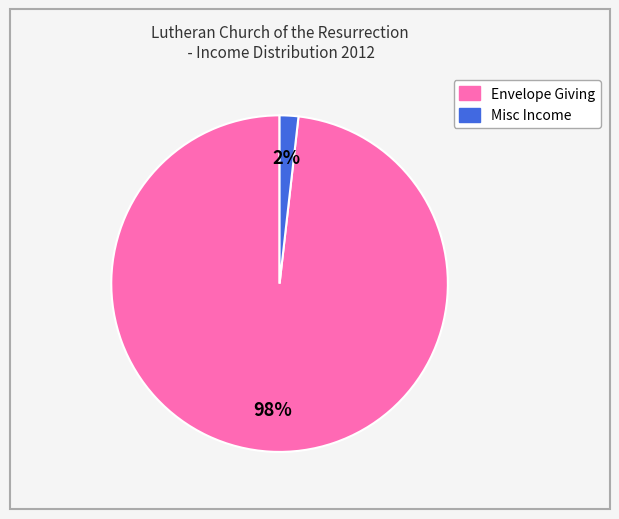

Rank the categories by value from lowest to highest.

Misc Income, Envelope Giving